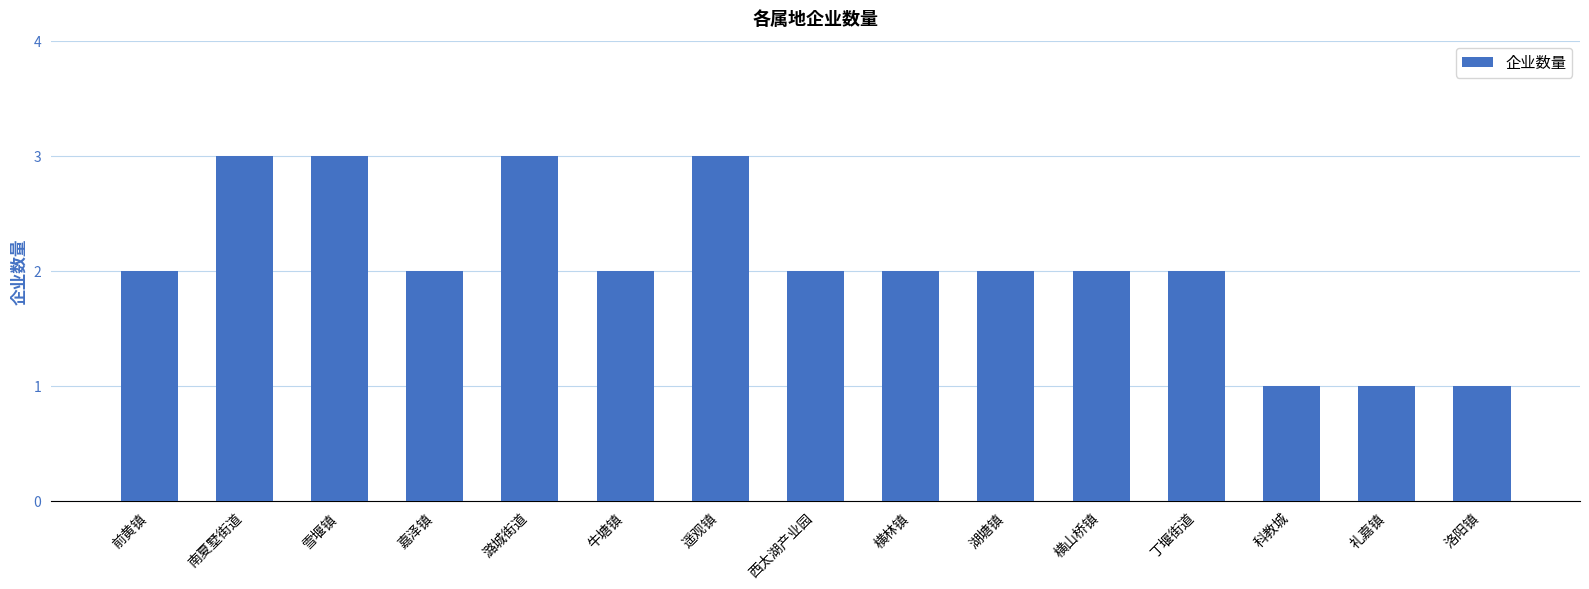

Approximately how many times larger is the value at 西太湖产业园 compared to 雪堰镇?

0.7